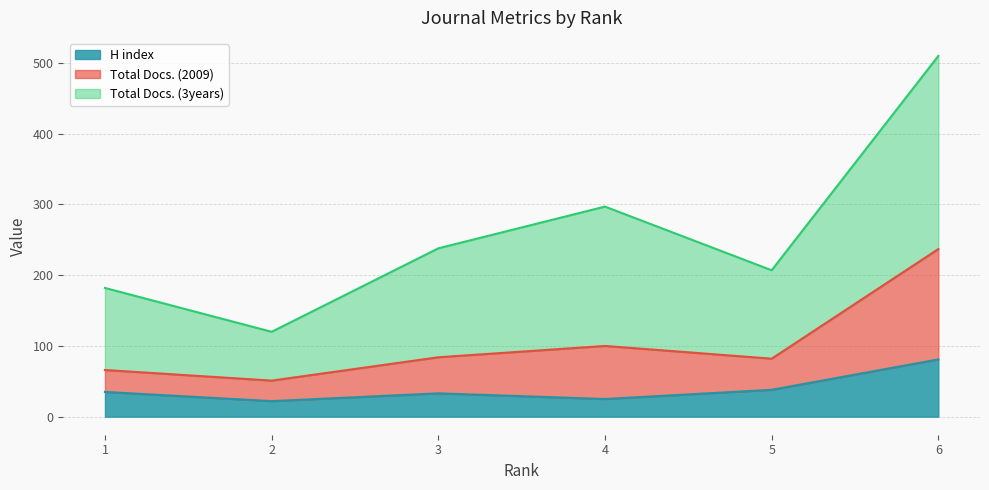

True or false: H index and Total Docs. (2009) cross at least once.

False